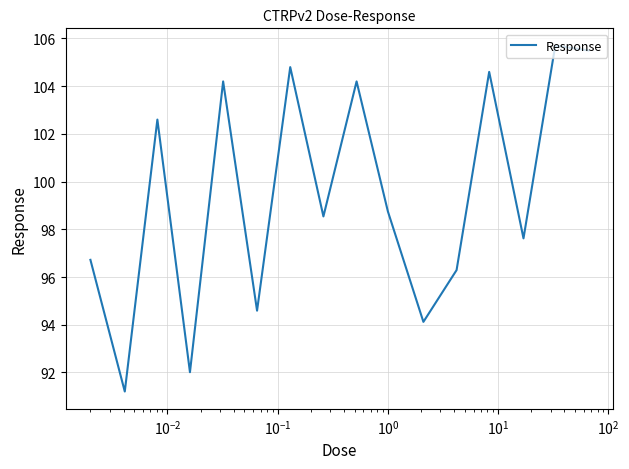

Does the chart display data point markers on the line(s)?

No